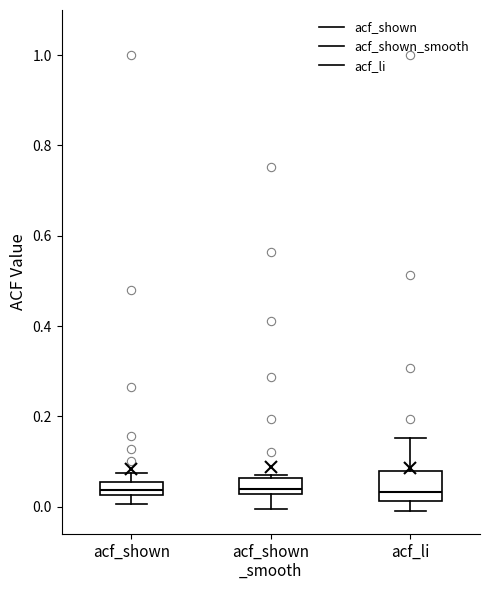

Where does the median line of the box for acf_shown _smooth sit on the y-axis? The values are not printed on the chart, so give them approximately, as read against the axis.

0.04